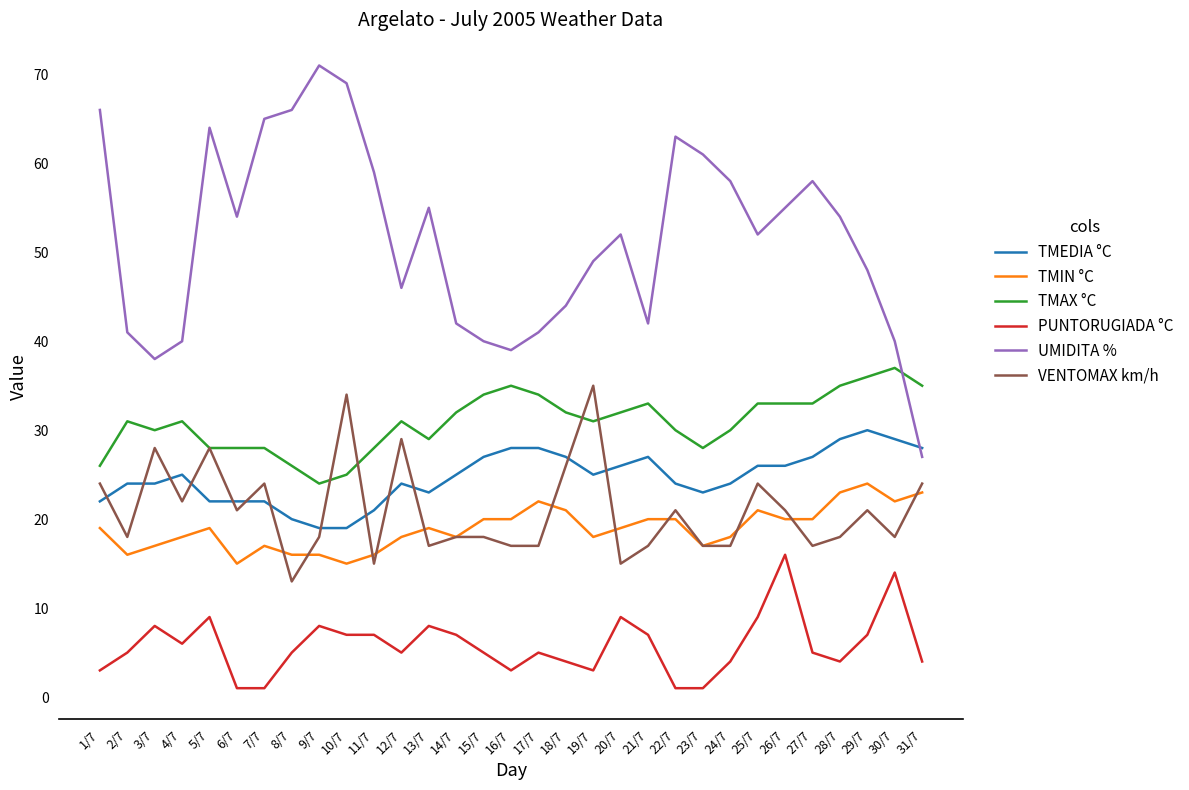

Rank the series at 27/7 from lowest to highest value.

PUNTORUGIADA °C, VENTOMAX km/h, TMIN °C, TMEDIA °C, TMAX °C, UMIDITA %